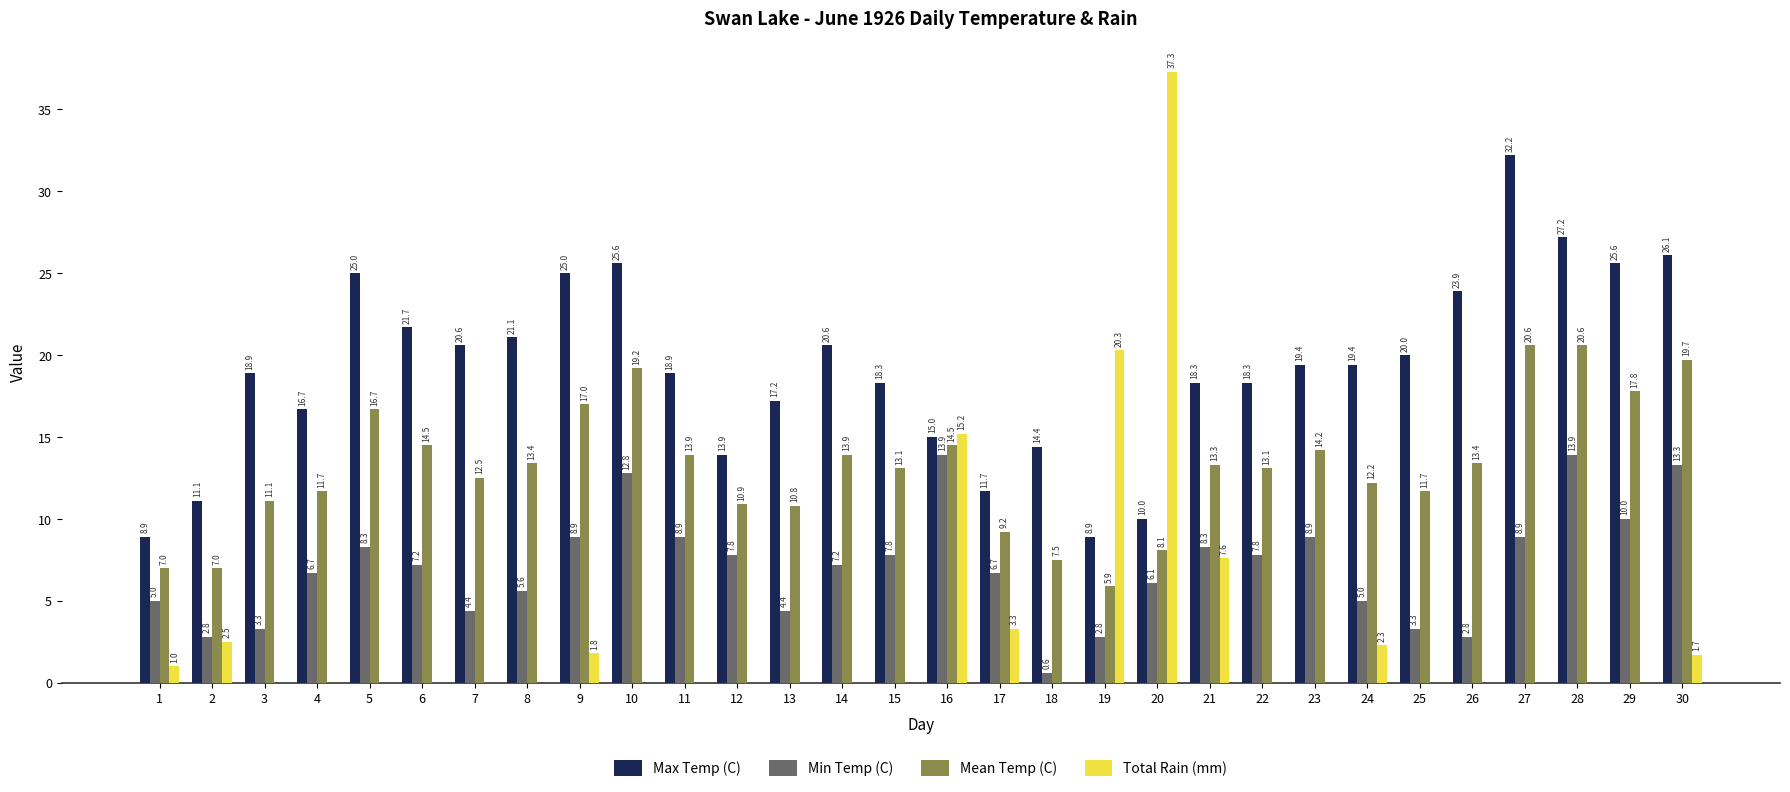

Which series has the largest total across all categories?

Max Temp (C)